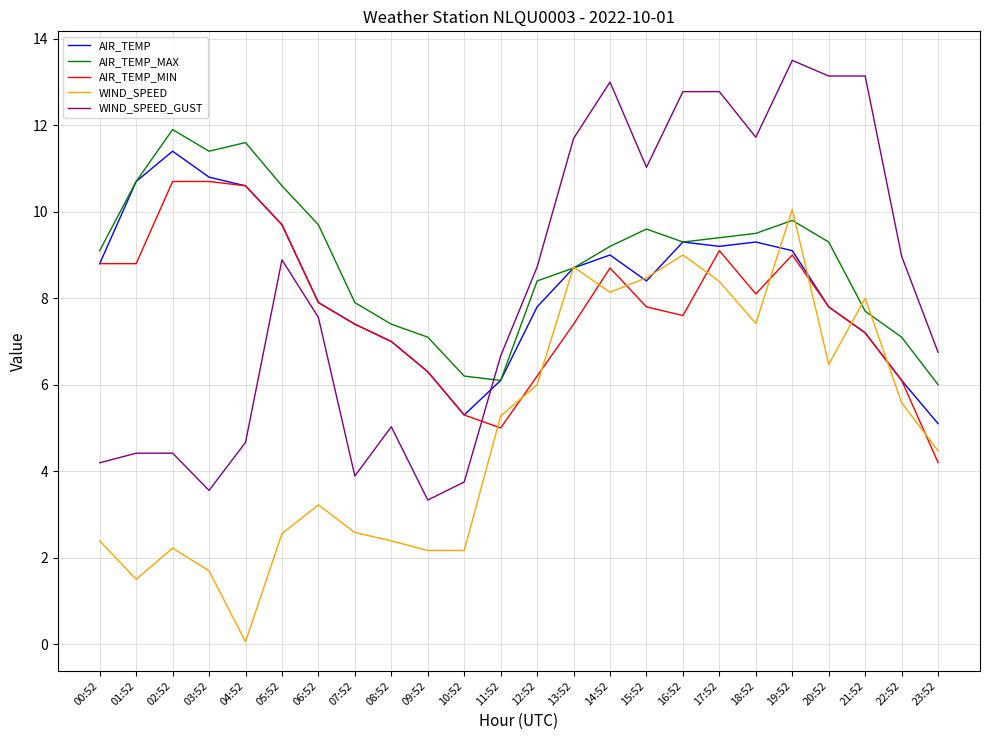

What is the average value of the AIR_TEMP_MIN series?

7.8